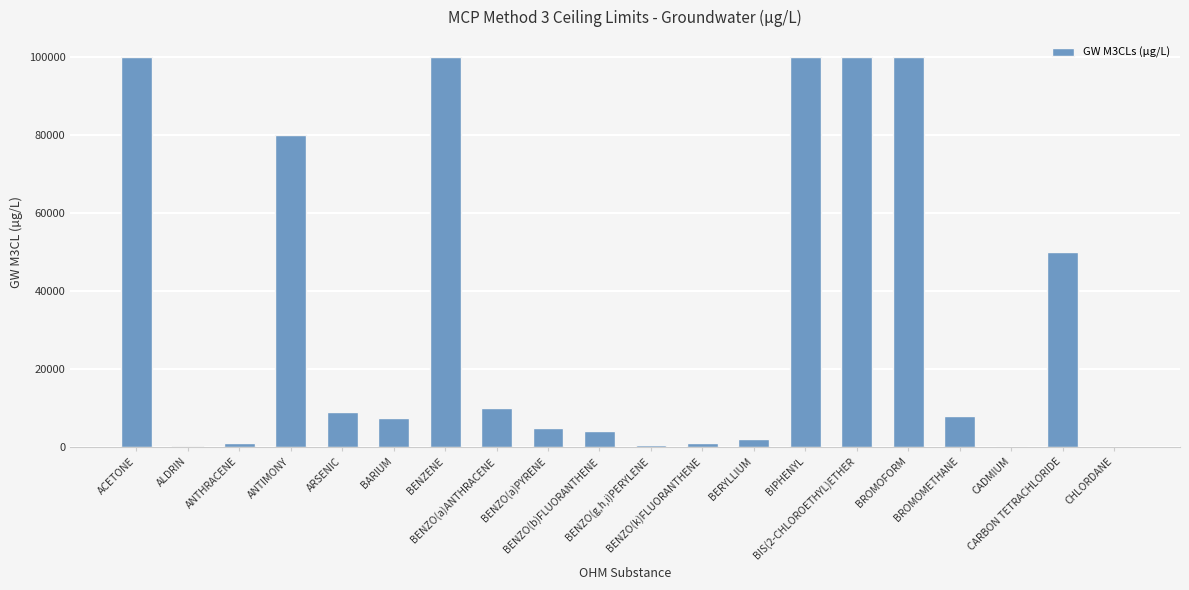

List the labels in order of value, smallest first.

CHLORDANE, CADMIUM, ALDRIN, BENZO(g,h,i)PERYLENE, ANTHRACENE, BENZO(k)FLUORANTHENE, BERYLLIUM, BENZO(b)FLUORANTHENE, BENZO(a)PYRENE, BARIUM, BROMOMETHANE, ARSENIC, BENZO(a)ANTHRACENE, CARBON TETRACHLORIDE, ANTIMONY, ACETONE, BENZENE, BIPHENYL, BIS(2-CHLOROETHYL)ETHER, BROMOFORM